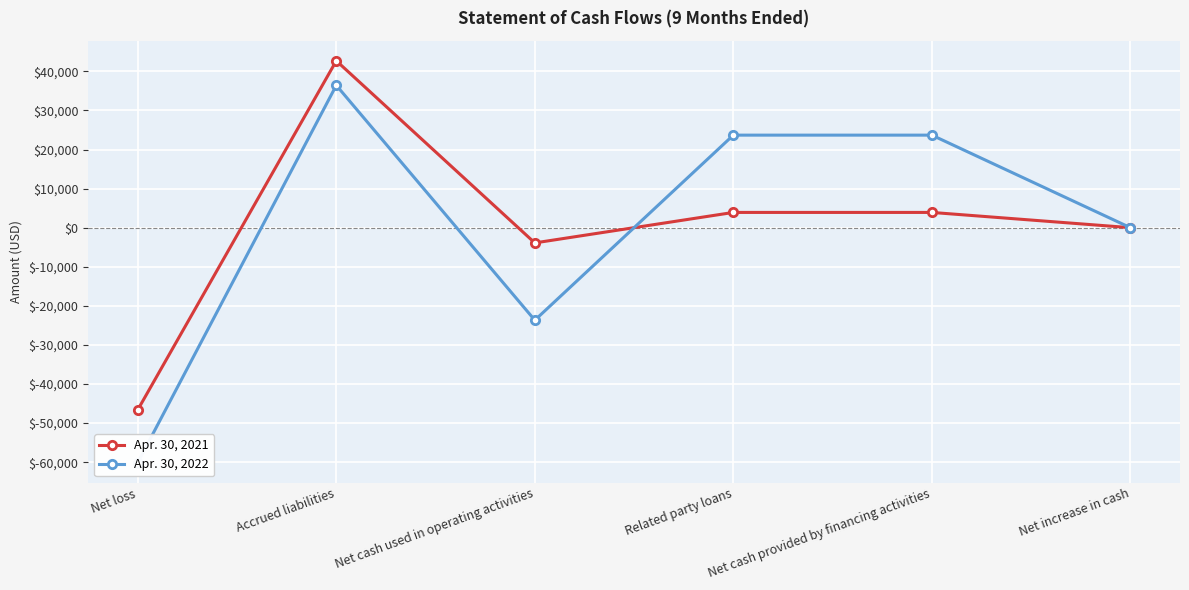

How many lines are shown in the chart?

2